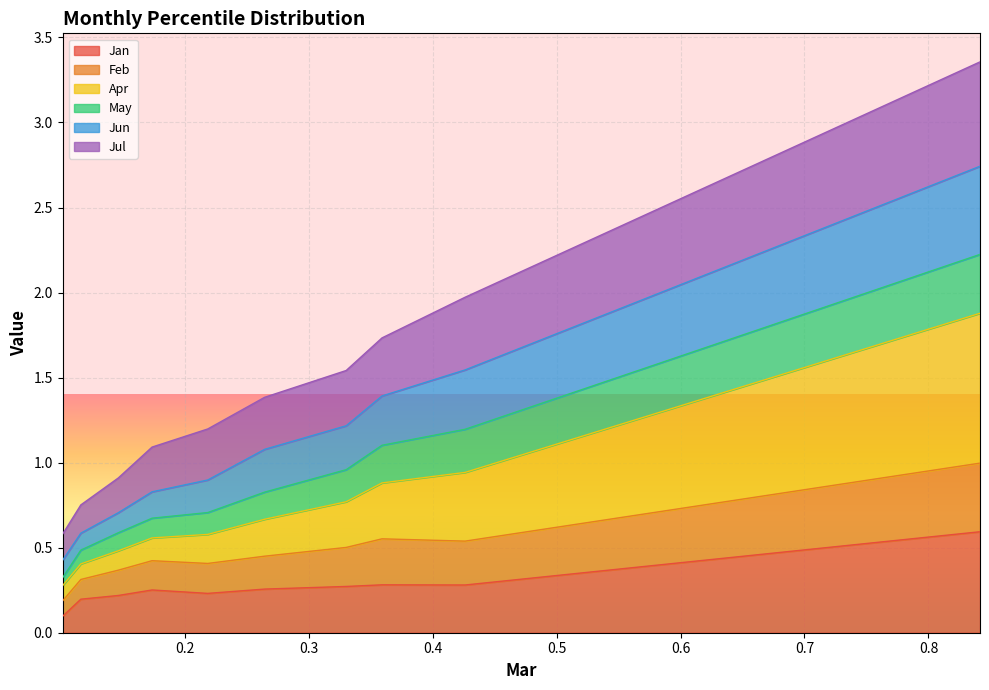

What is the difference between the second highest and second lowest values in the Jun series?

1.0